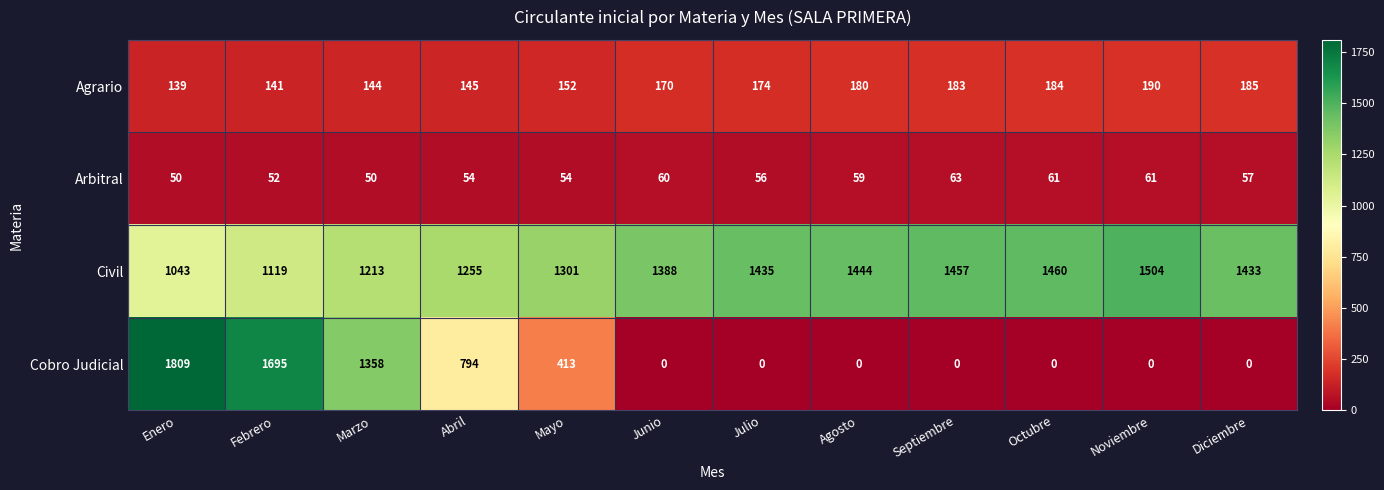

Where is Cobro Judicial nearest to the value 904?

Abril